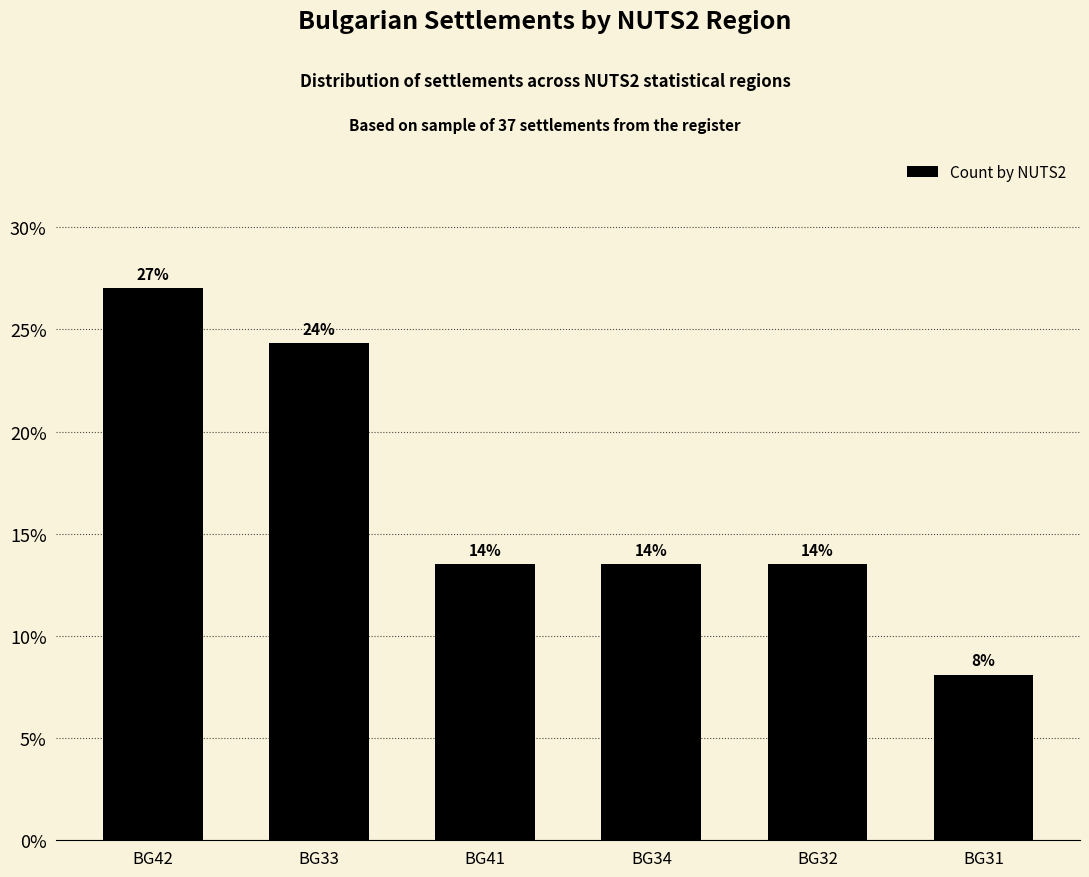

How many bars are there in total?

6